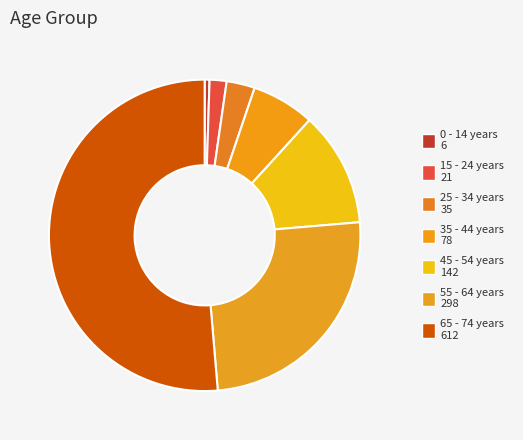

Which slice is the largest?

65 - 74 years